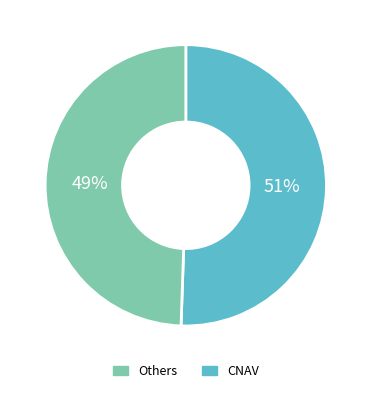

Is there a majority slice in this chart?

Yes